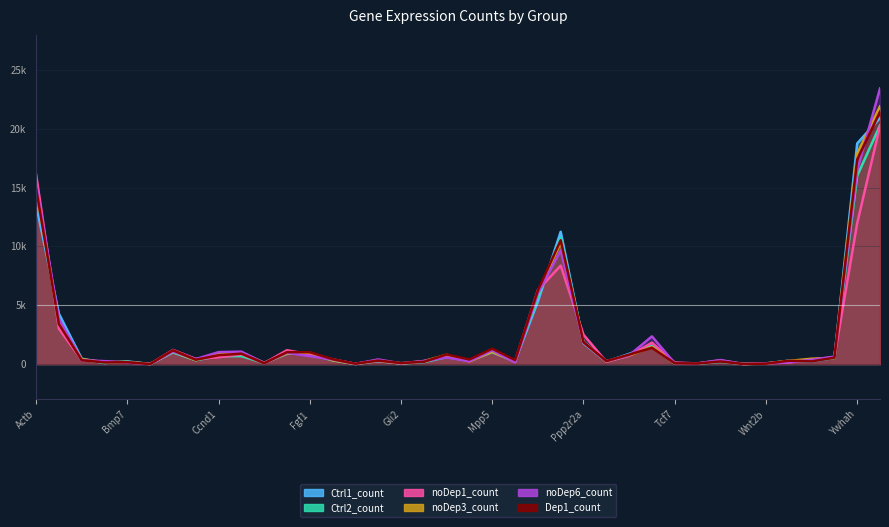

What is the average value of the Ctrl1_count series?

2338